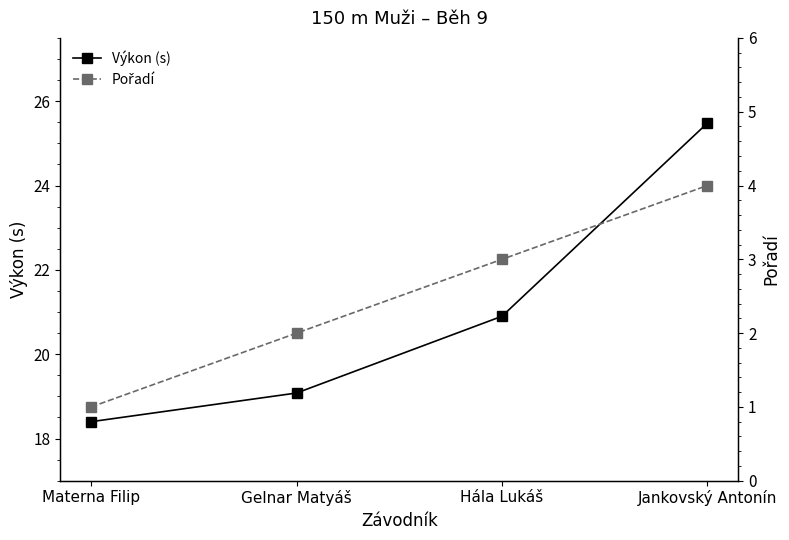

Which has a higher value, Gelnar Matyáš or Materna Filip?

Gelnar Matyáš